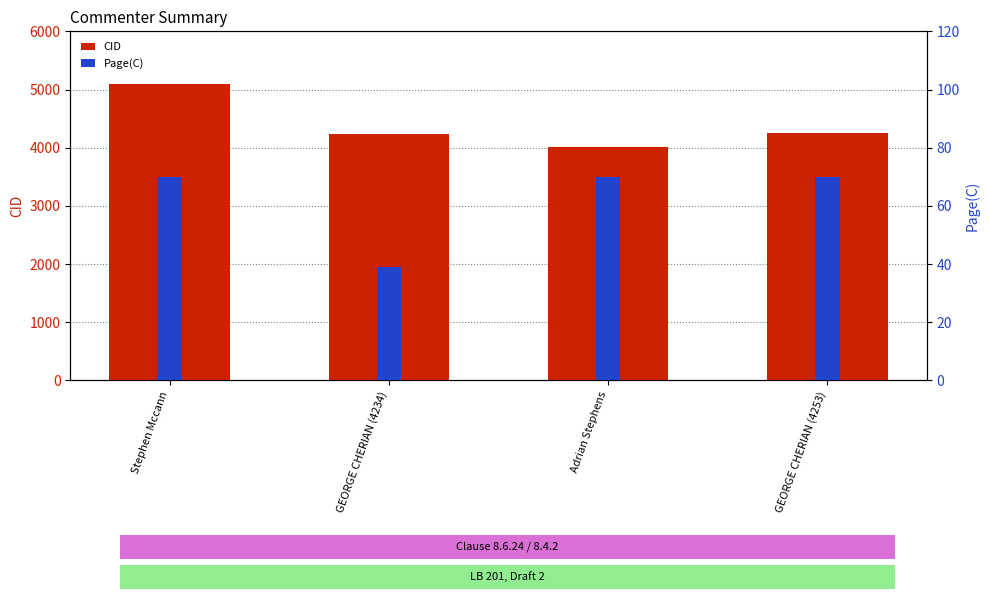

Reading left to right, list all the values displayed in this chart.

CID: 5090	4234	4007	4253
Page(C): 70	39	70	70